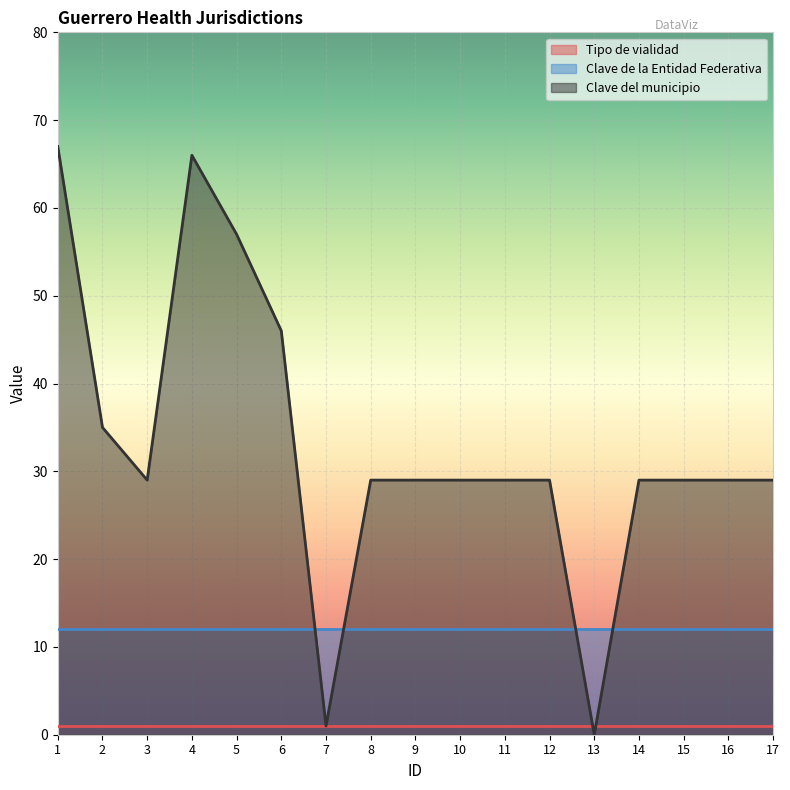

Which category has the lowest value across all series?

13